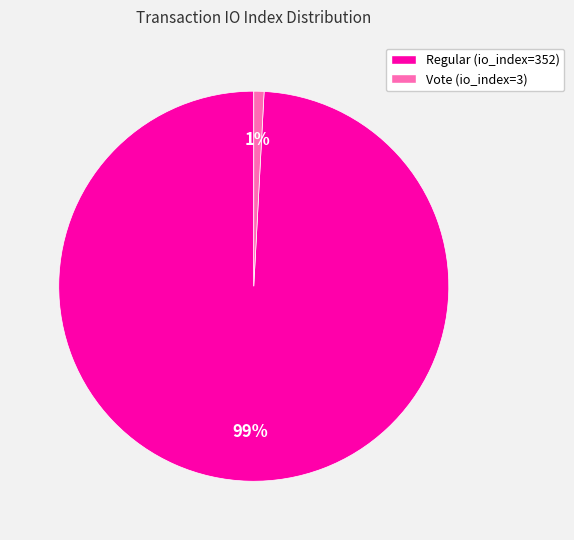

Is there any slice that represents more than half of the pie?

Yes